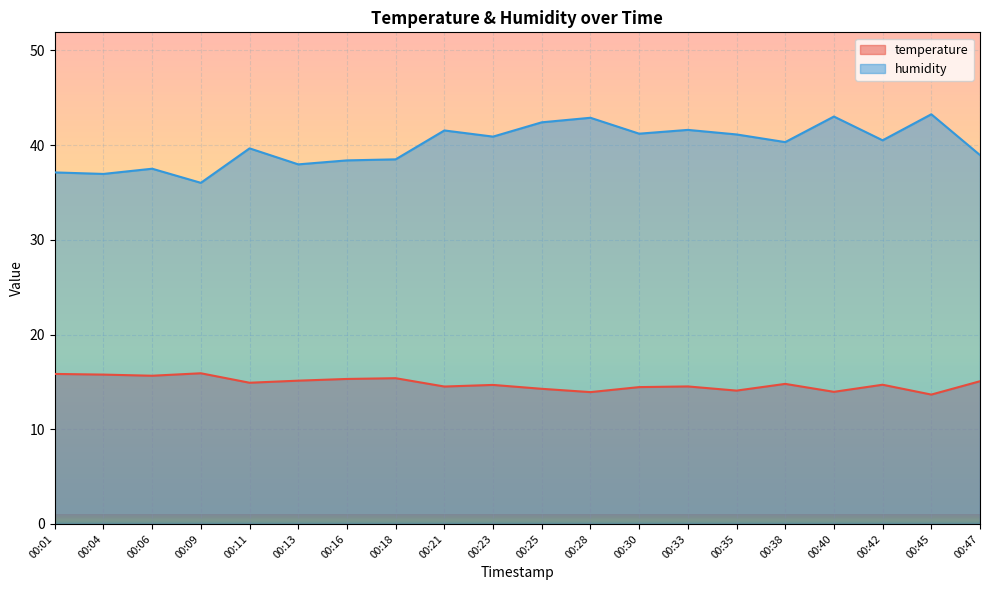

At which label does humidity reach its peak?

00:45